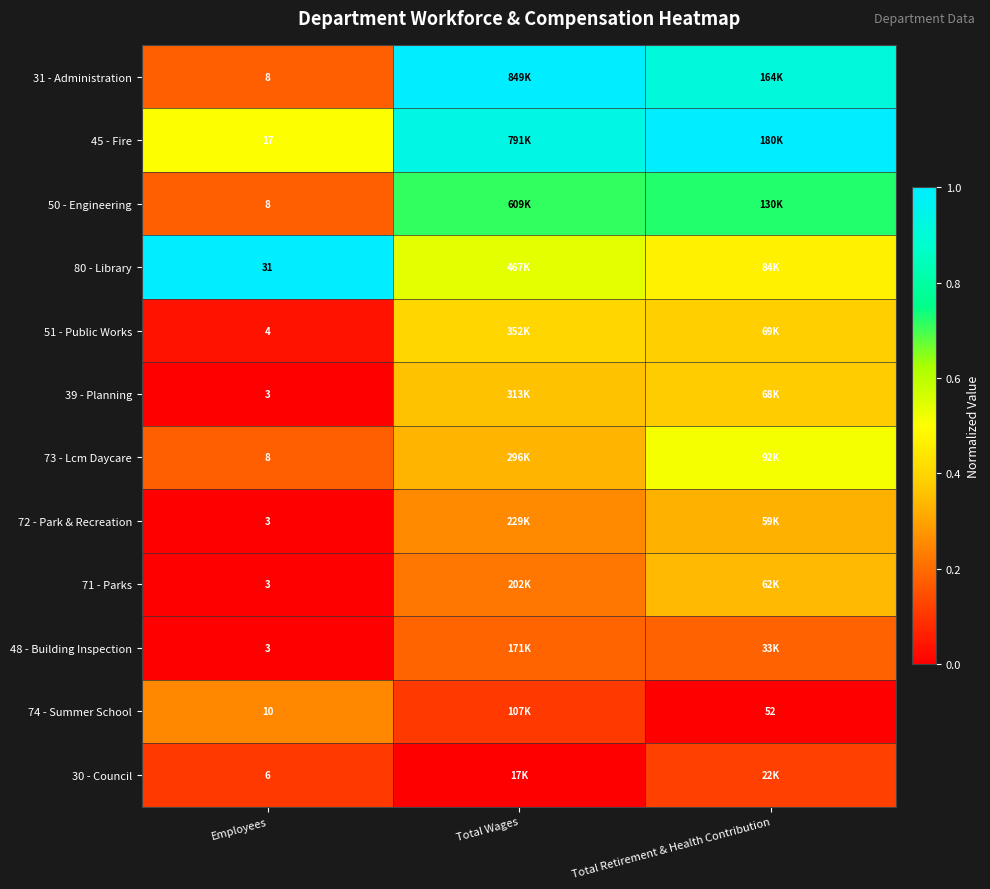

At which label does 48 - Building Inspection reach its minimum?

Employees